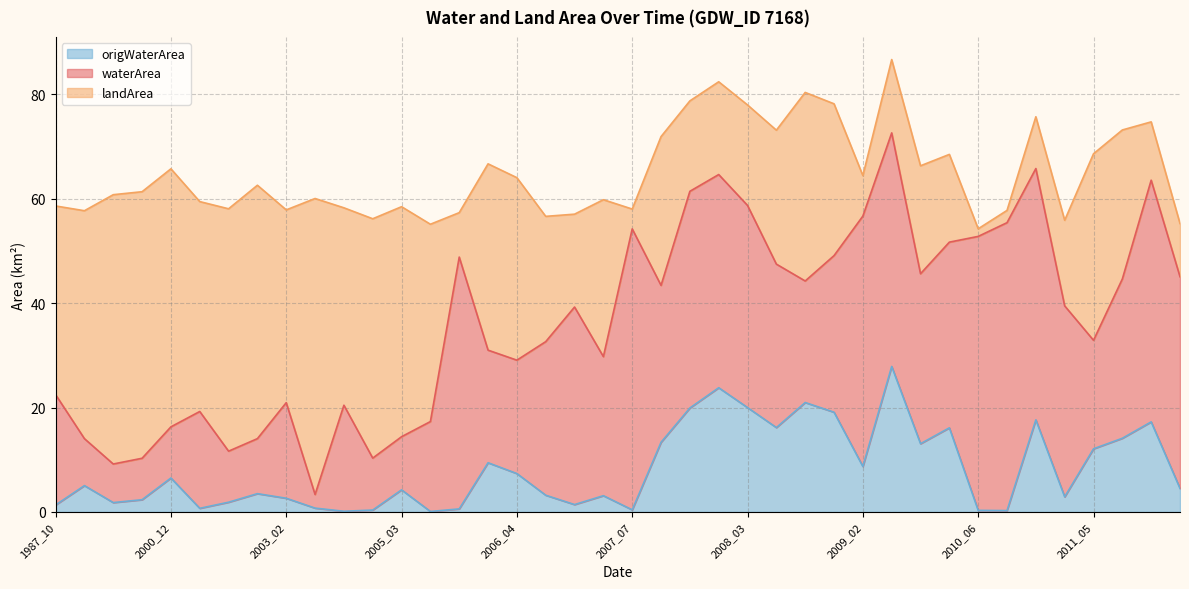

How many distinct data groups are displayed?

3